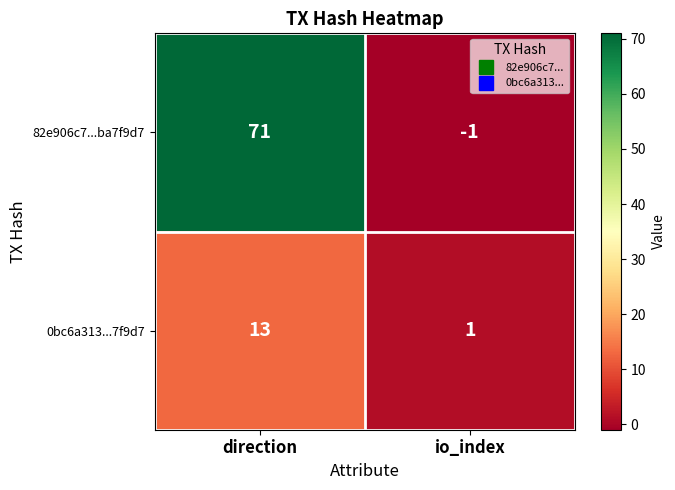

What is the sum of all 0bc6a313...7f9d7 values?

14